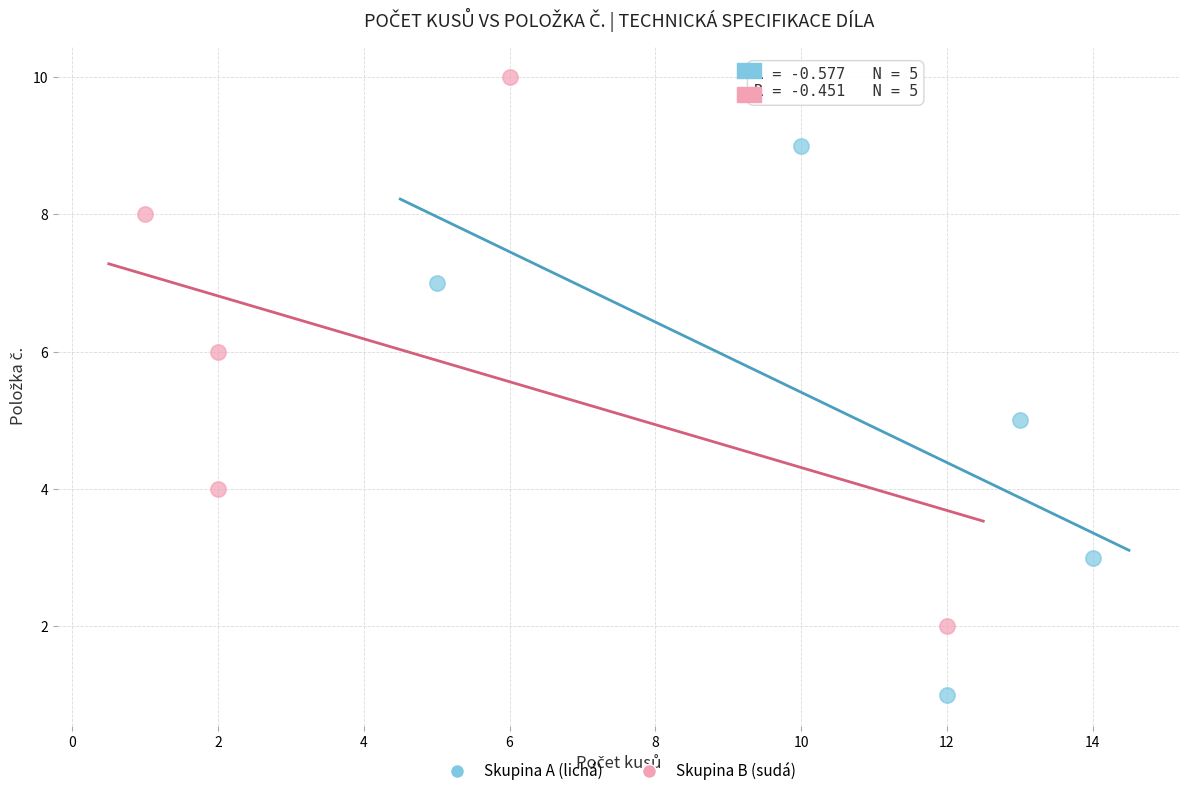

Which series reaches the maximum Y coordinate?

Skupina B (sudá)